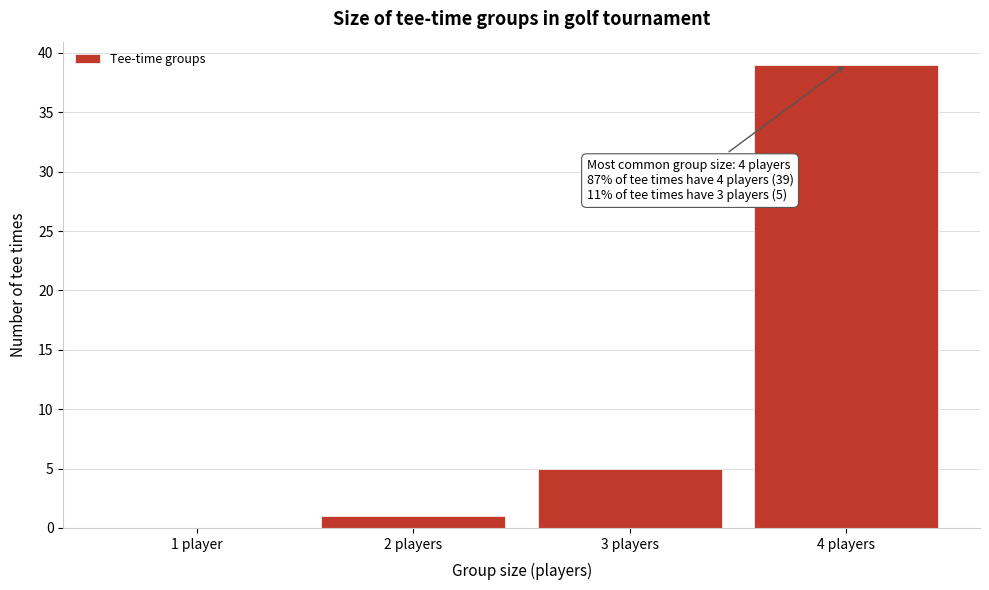

Reading left to right, transcribe all the data shown in this chart.

1 player=0	2 players=1	3 players=5	4 players=39